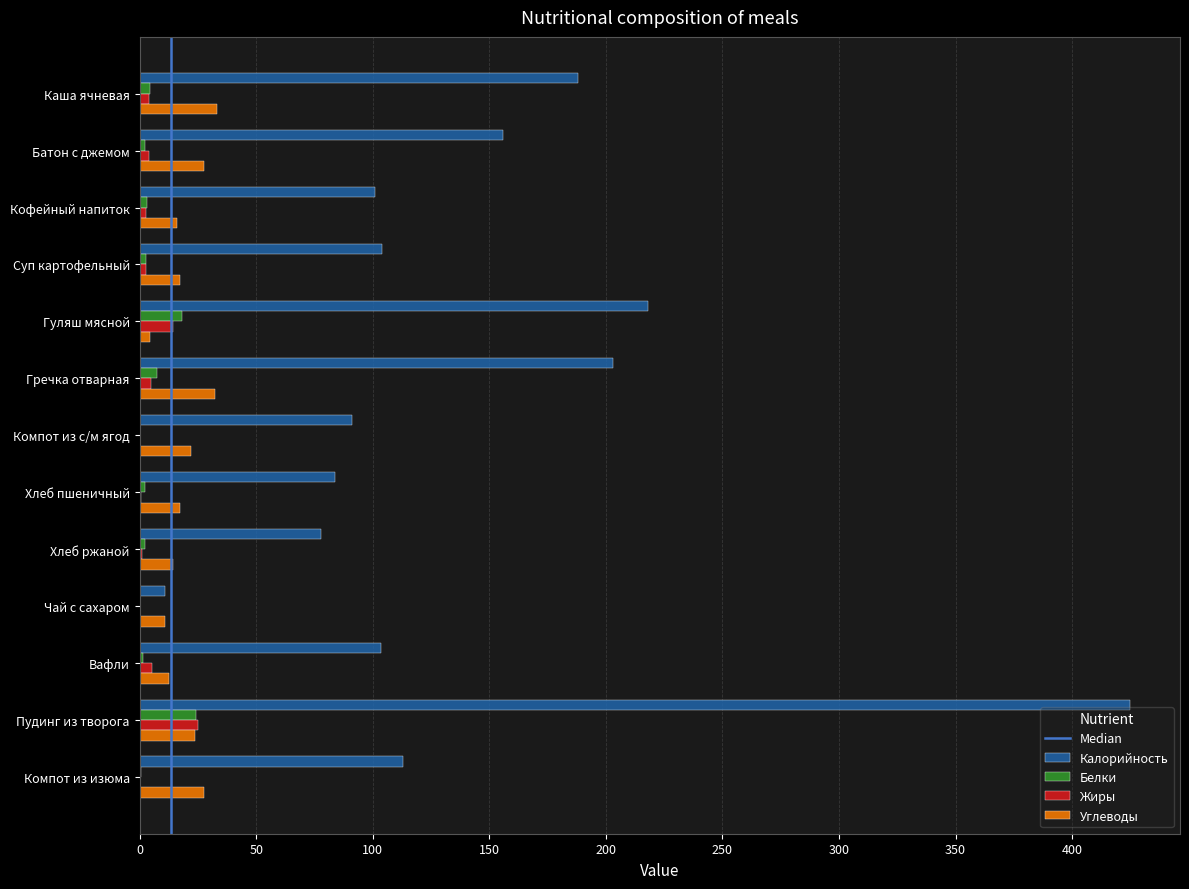

Between Каша ячневая and Компот из с/м ягод, which series saw the biggest shift?

Калорийность